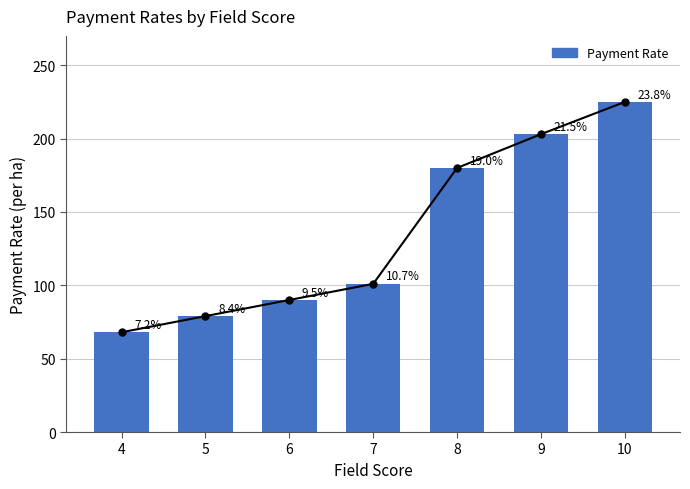

The value at 10 is 121. True or false?

False